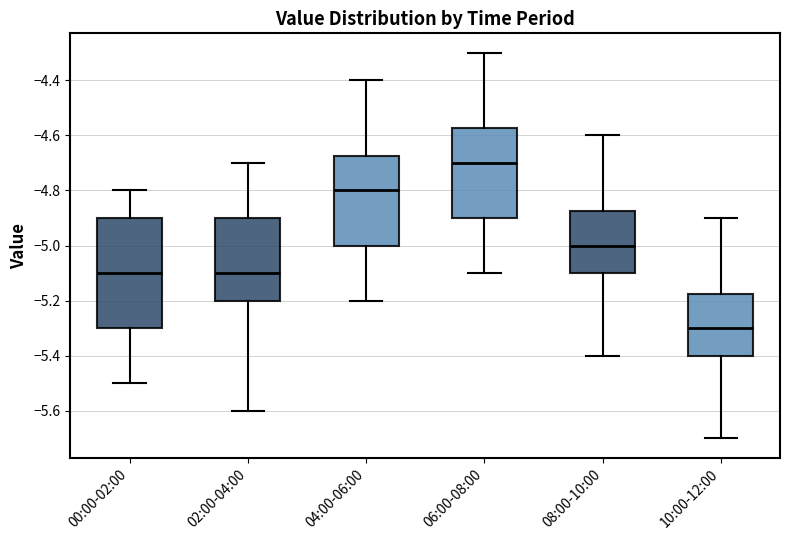

Comparing the boxes themselves (not the whiskers), which one is the tallest?

00:00-02:00